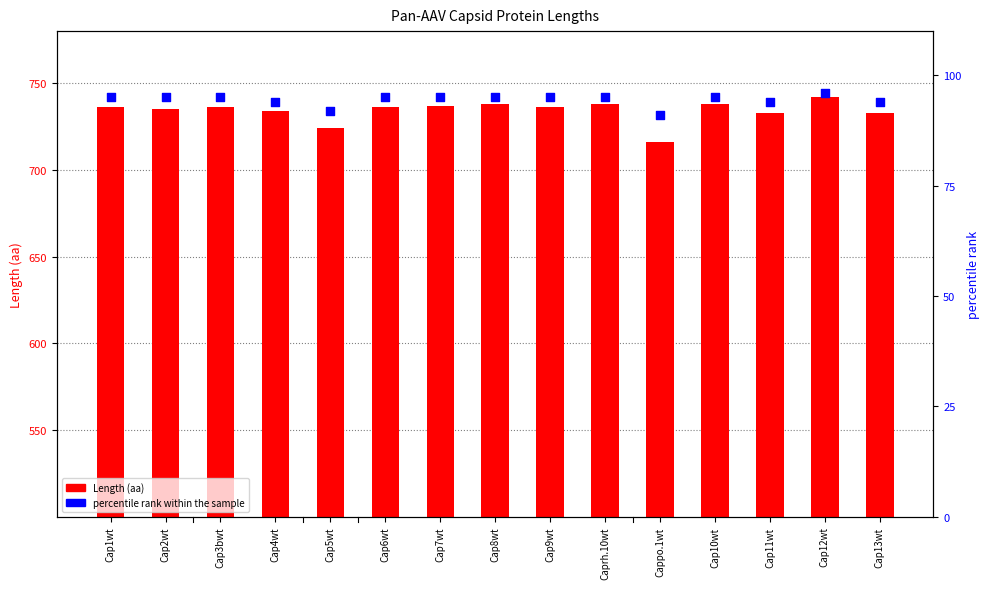

What are all the series names shown in the legend?

Length (aa), percentile rank within the sample